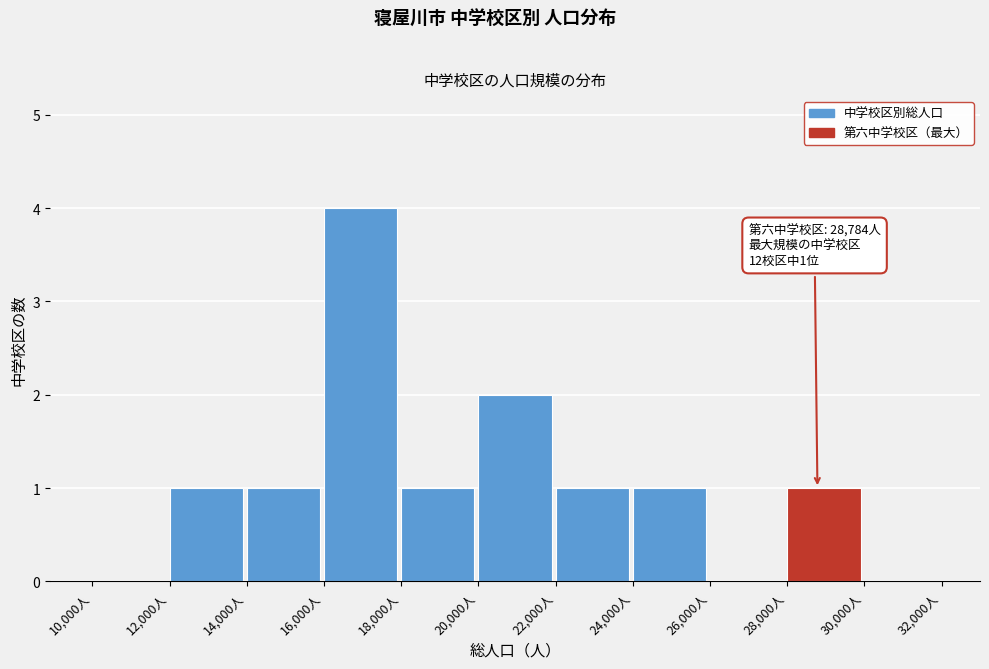

Which range on the x-axis has the tallest bar?

16000 to 18000